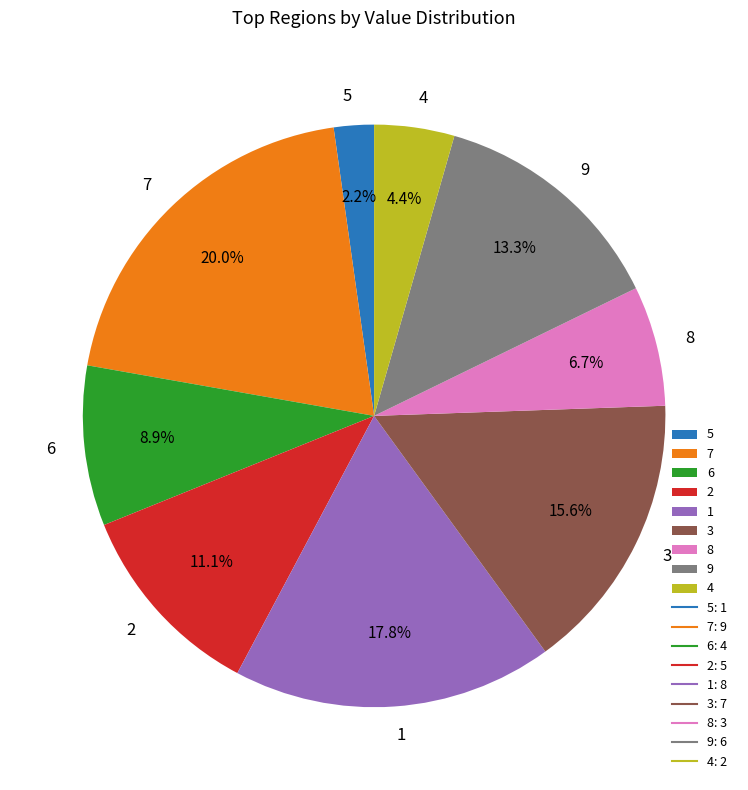

Which has a higher value, 6 or 9?

9